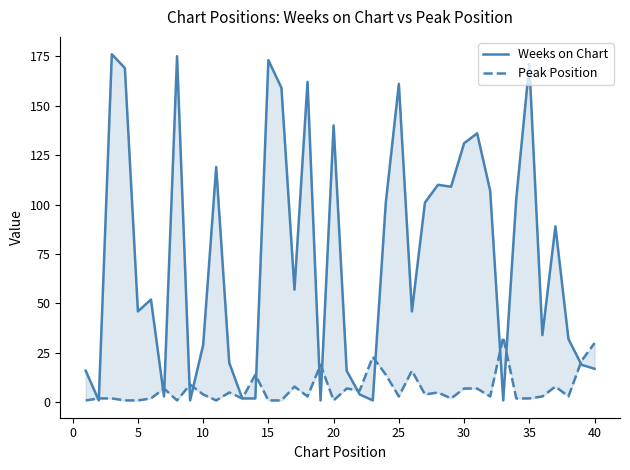

What is the difference between the maximum and minimum values in the Weeks on Chart series?

175